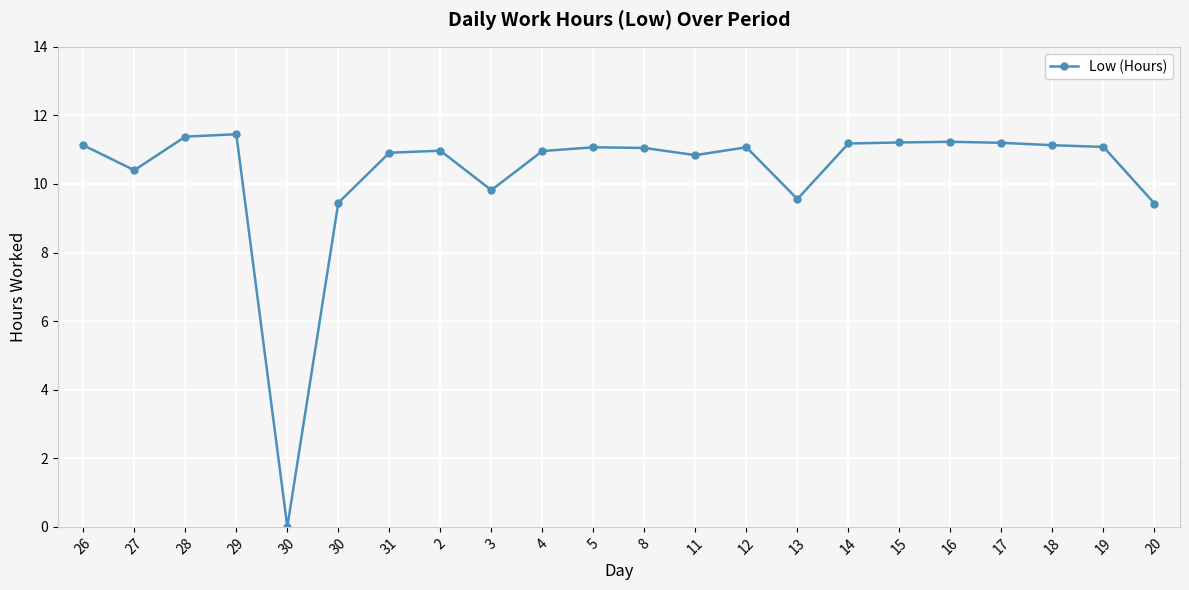

What is the change in value from 2 to 8?

+0.1